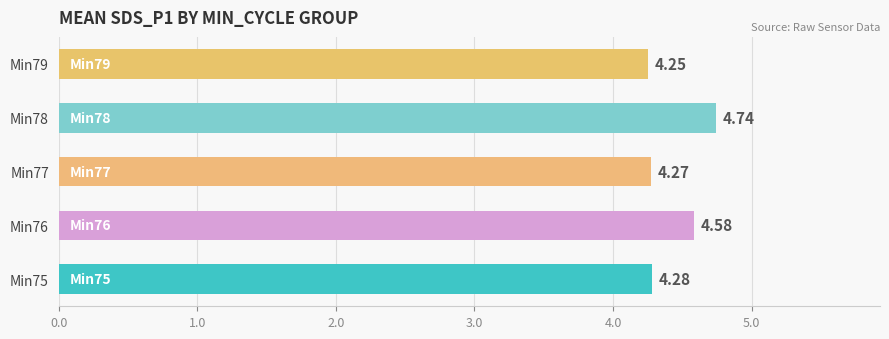

What is the ratio of the value at Min75 to the value at Min76?

0.9